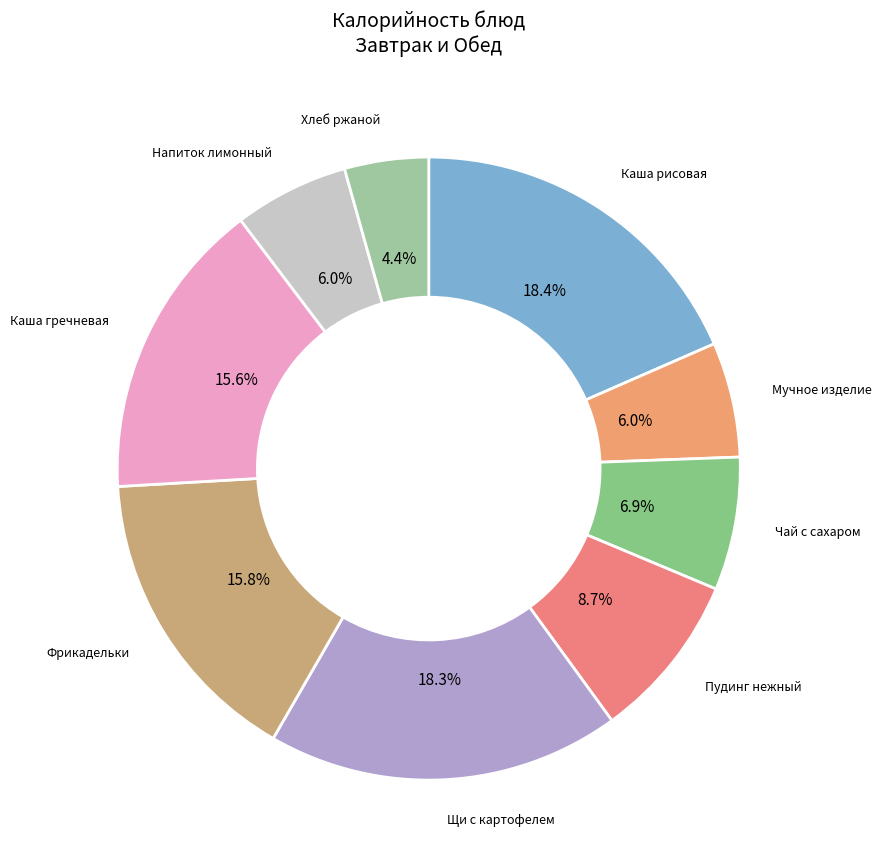

The Напиток лимонный slice represents 1% of the pie. True or false?

False